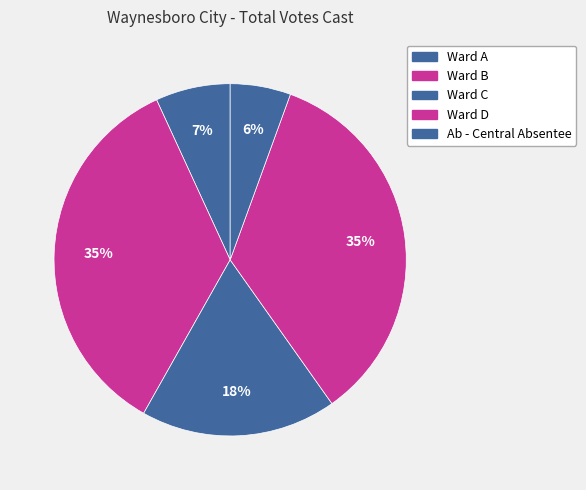

Is Ward C the majority of the pie?

No